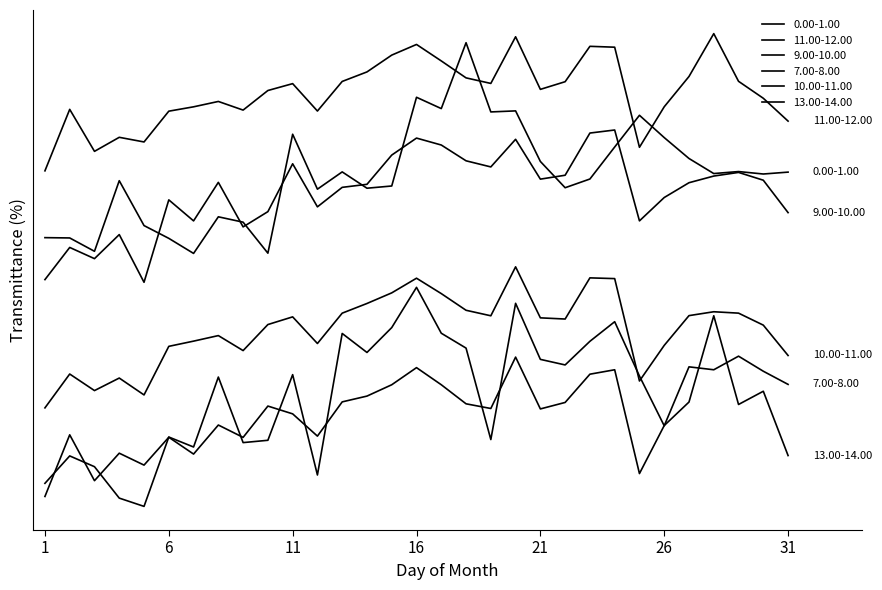

Is this an area chart (filled region under the line)?

No